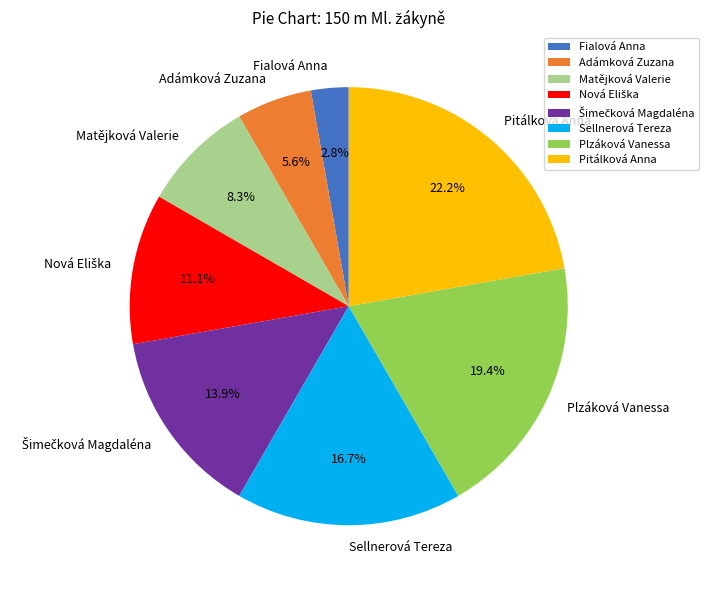

The Pitálková Anna slice represents 22% of the pie. True or false?

True